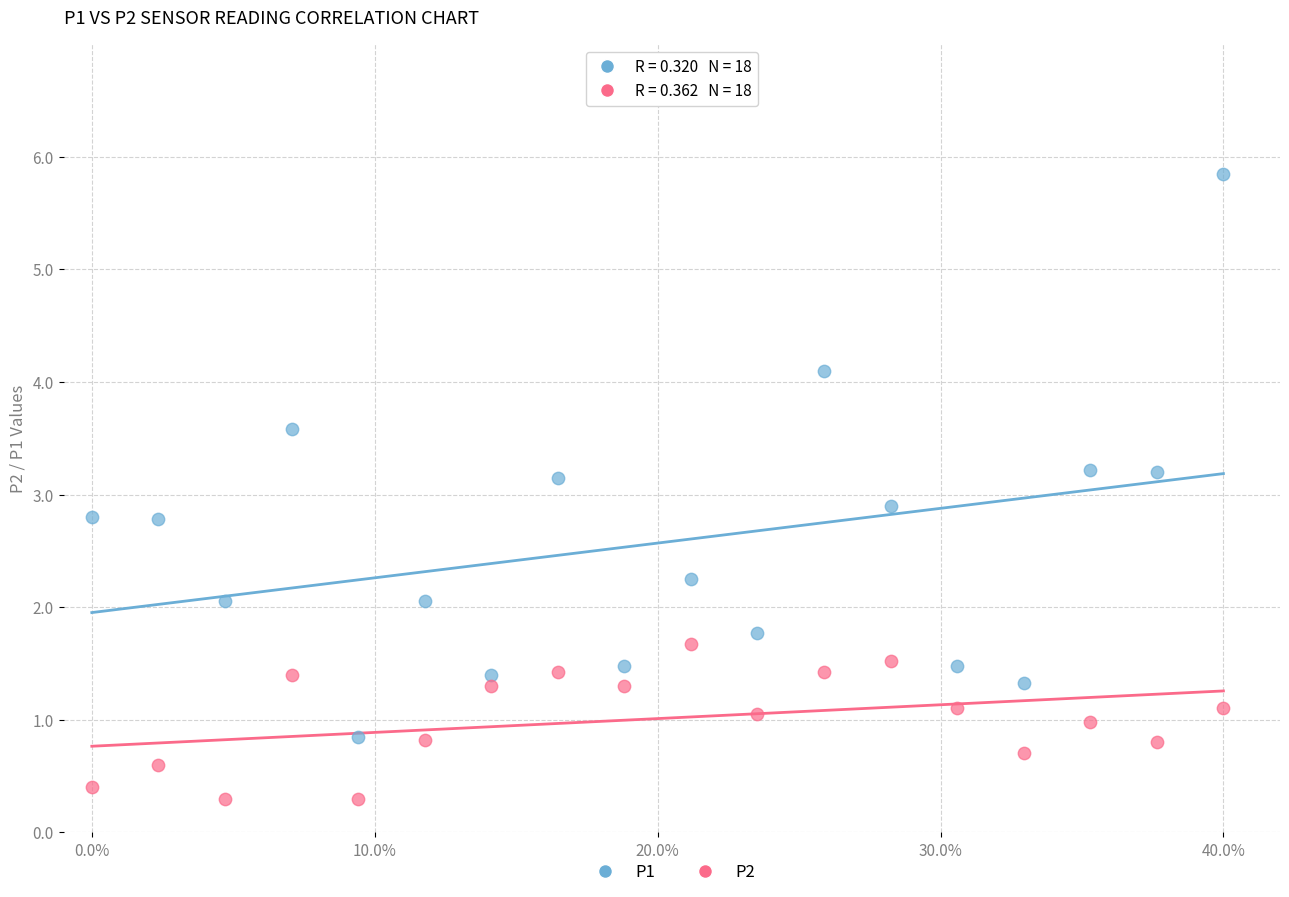

Which series has the widest spread of Y values?

P1